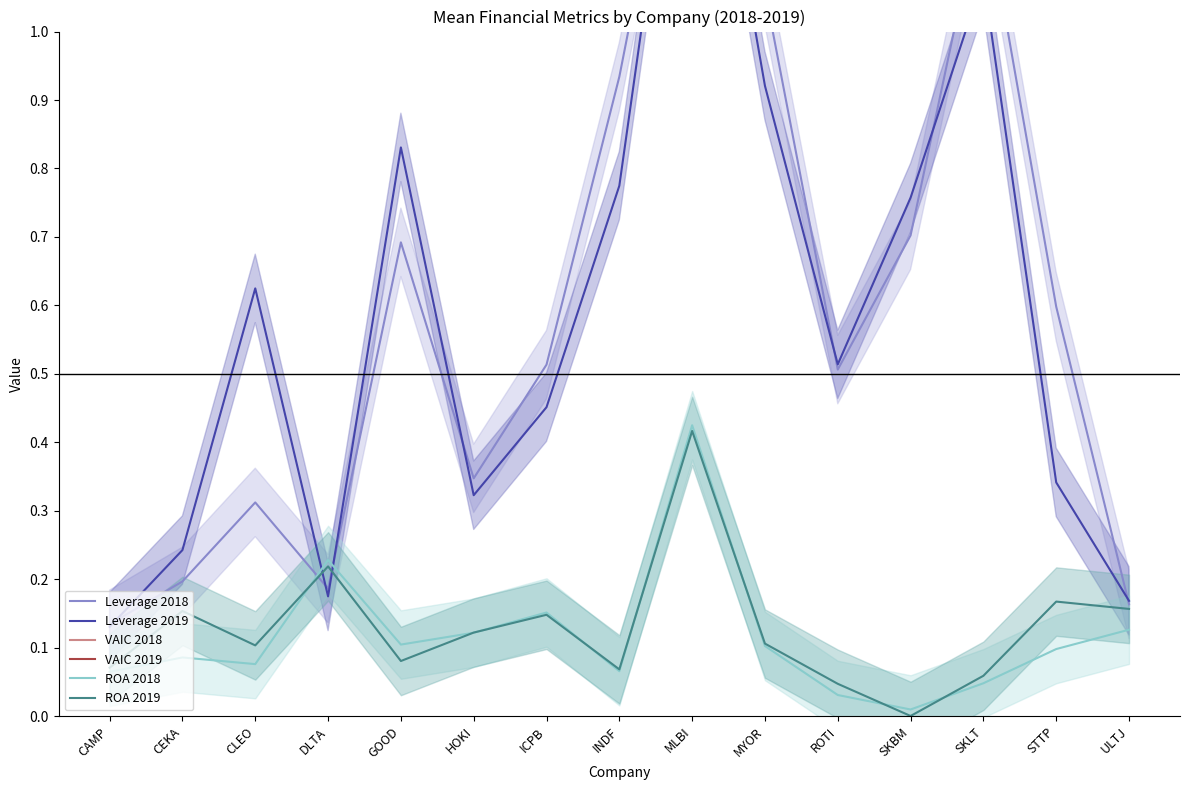

What is the label of the 7th point from the right?

MLBI